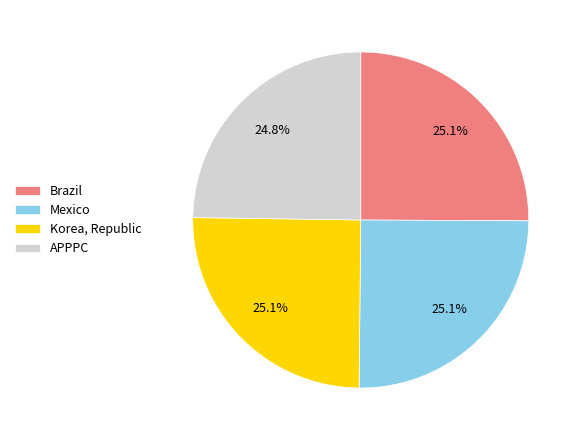

The Korea, Republic slice represents 16% of the pie. True or false?

False